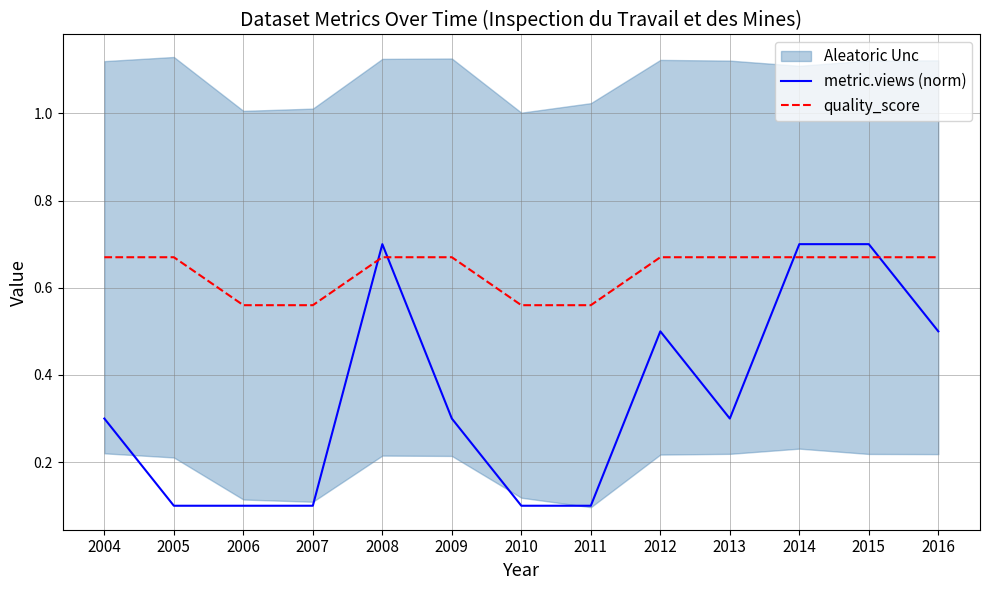

What is the greatest value displayed?

0.7